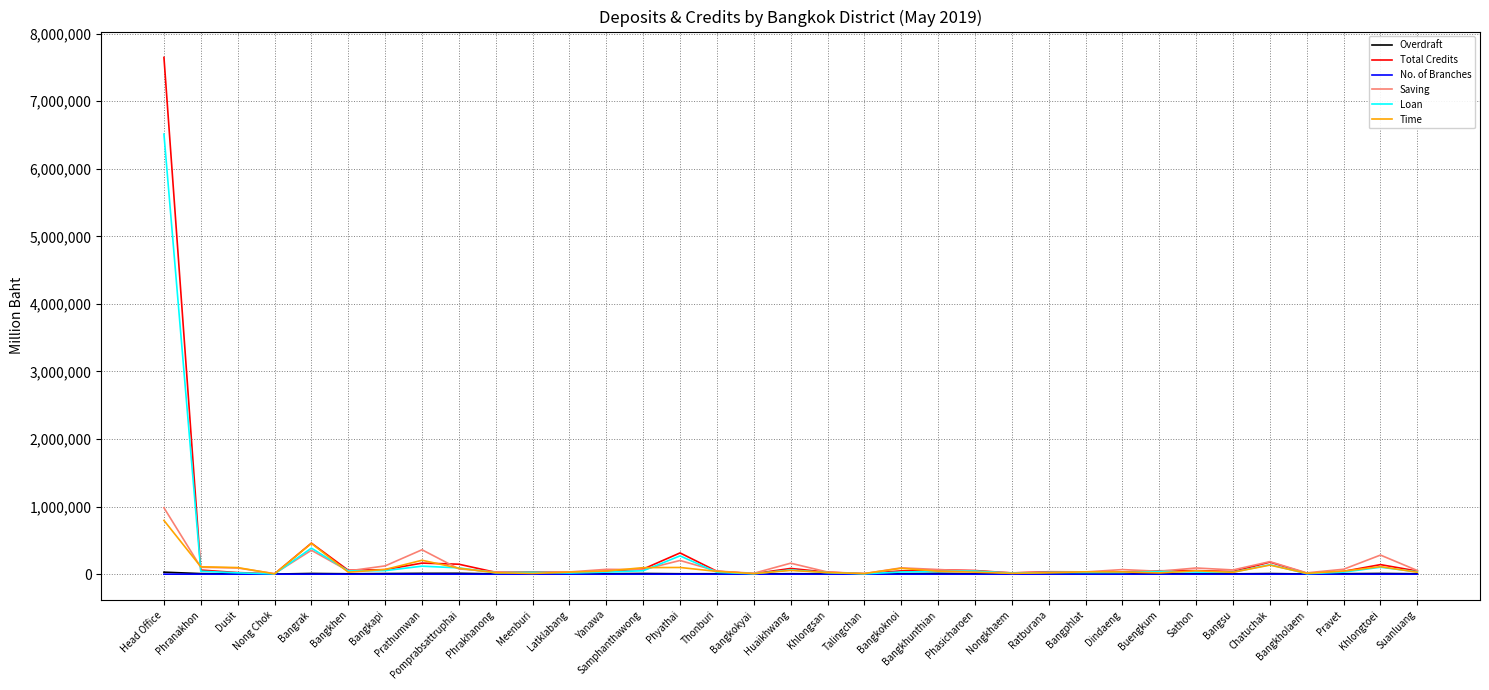

Which series has the widest spread of values?

Total Credits